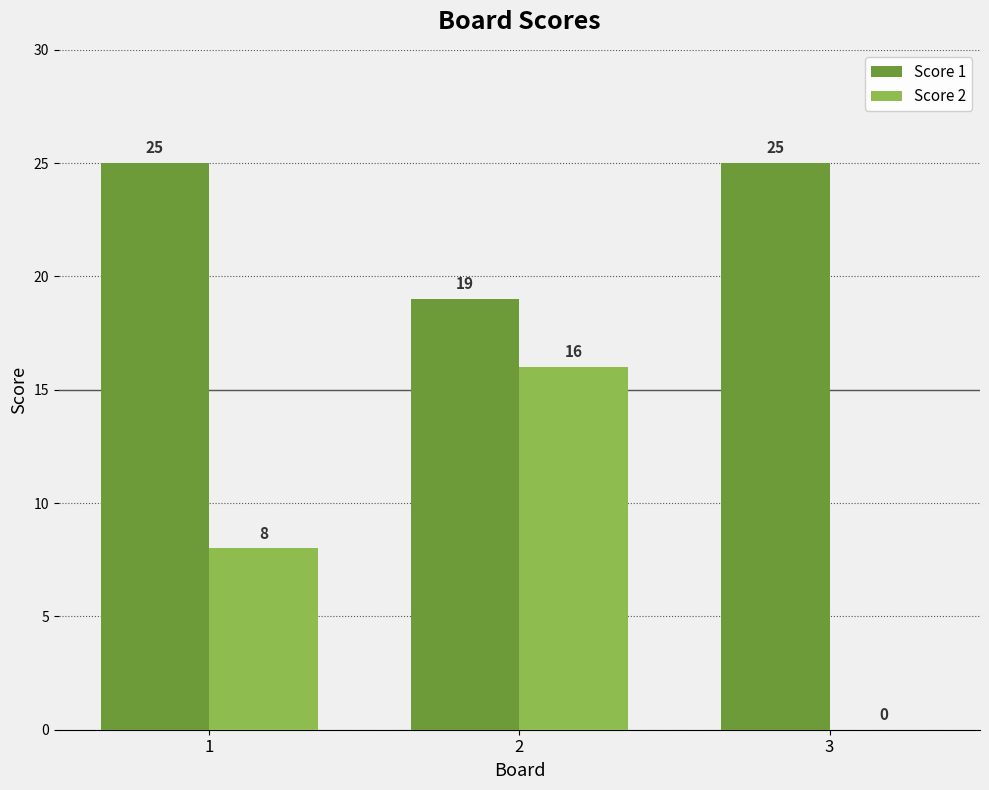

The value of Score 2 at 1 is 8. True or false?

True